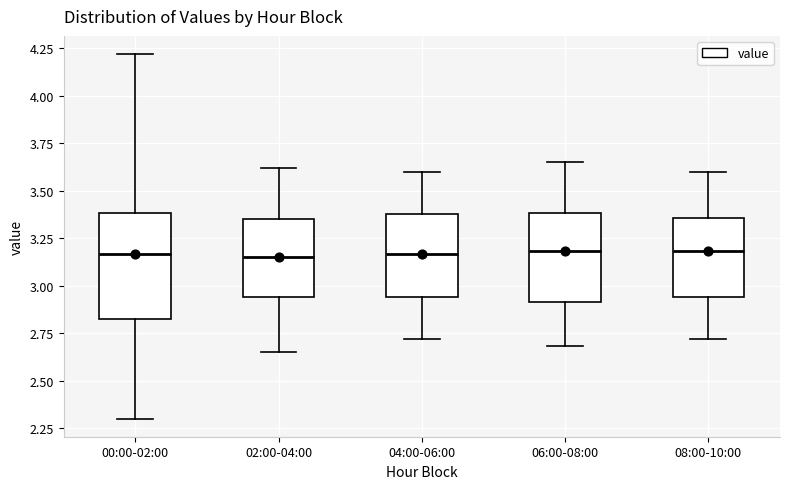

Comparing the boxes themselves (not the whiskers), which one is the tallest?

00:00-02:00